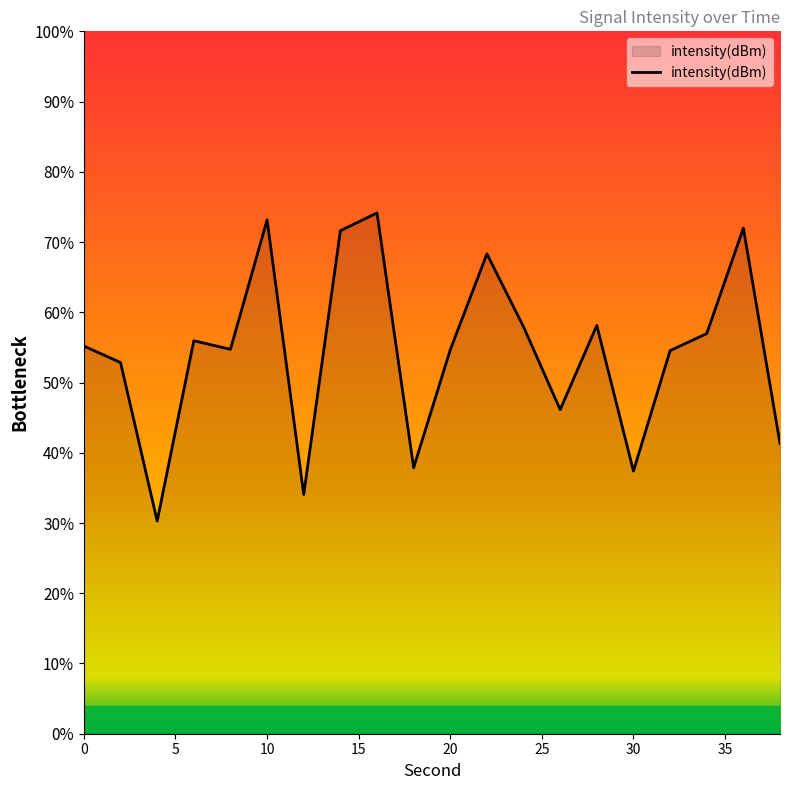

Does the chart display data point markers on the line(s)?

No